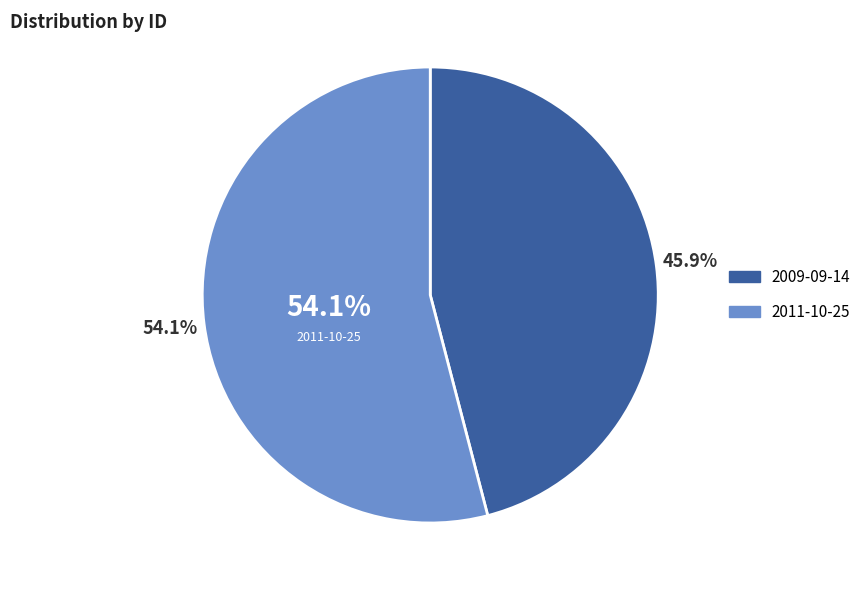

True or false: 2011-10-25 accounts for 69% of the total.

False